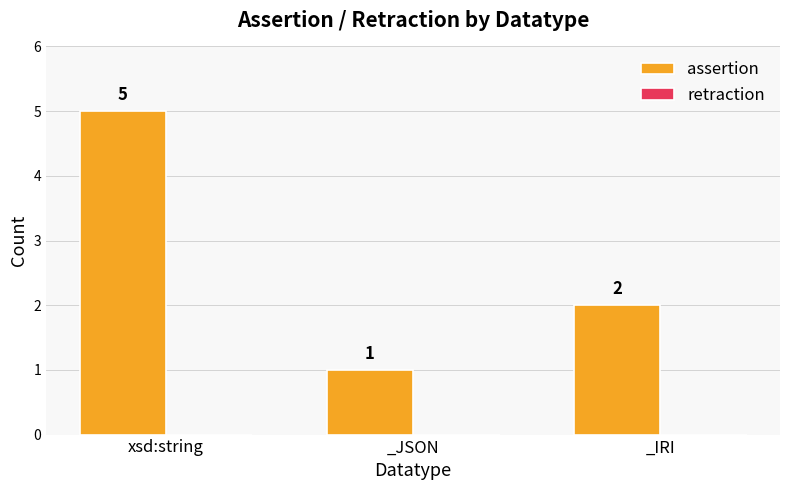

Rank the categories by value from lowest to highest.

_JSON, _IRI, xsd:string